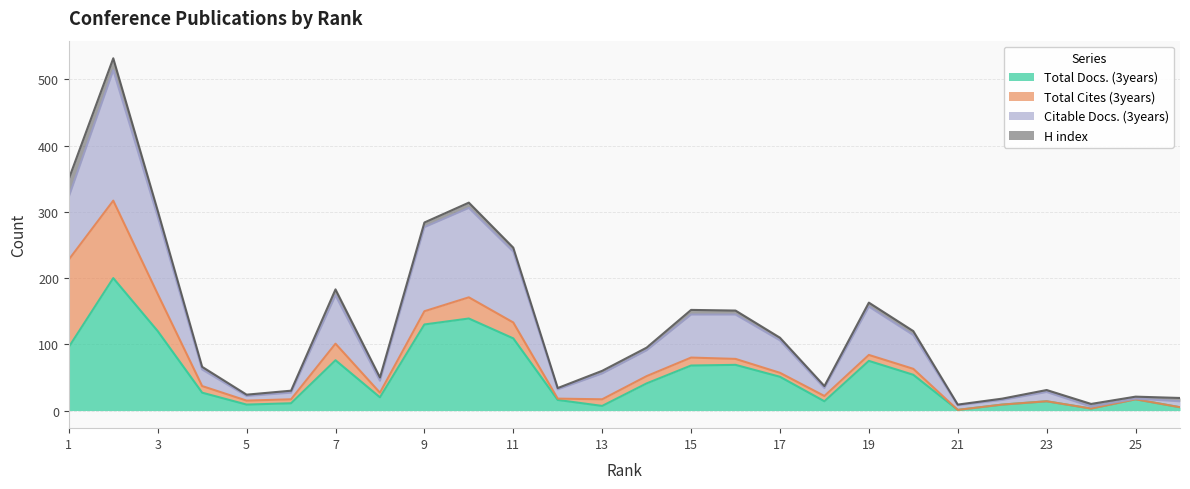

List the labels in order of Total Docs. (3years) value, largest first.

2, 10, 9, 3, 11, 1, 7, 19, 16, 15, 20, 17, 14, 4, 8, 25, 12, 18, 23, 6, 5, 22, 13, 26, 24, 21